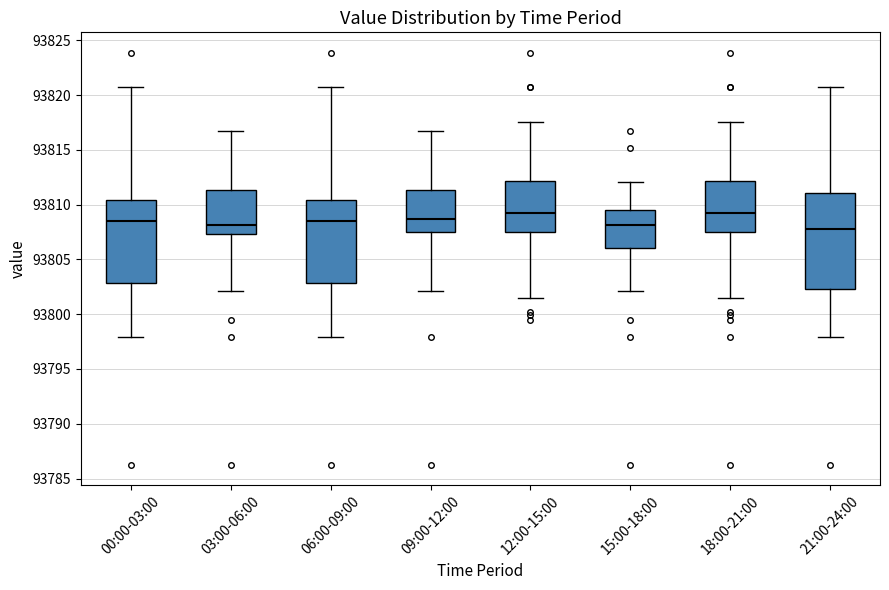

Reading left to right, read every box against the y-axis: the position of its median line, the range the box covers, and the ends of its whiskers. The values are not printed on the chart, so give them approximately, as read against the axis.

00:00-03:00: median 93808.5, box 93803.0 to 93810.5, whiskers 93798.0 to 93820.5
03:00-06:00: median 93808.0, box 93807.5 to 93811.5, whiskers 93802.0 to 93817.0
06:00-09:00: median 93808.5, box 93803.0 to 93810.5, whiskers 93798.0 to 93820.5
09:00-12:00: median 93808.5, box 93807.5 to 93811.5, whiskers 93802.0 to 93817.0
12:00-15:00: median 93809.0, box 93807.5 to 93812.0, whiskers 93801.5 to 93817.5
15:00-18:00: median 93808.0, box 93806.0 to 93809.5, whiskers 93802.0 to 93812.0
18:00-21:00: median 93809.0, box 93807.5 to 93812.0, whiskers 93801.5 to 93817.5
21:00-24:00: median 93808.0, box 93802.5 to 93811.0, whiskers 93798.0 to 93820.5